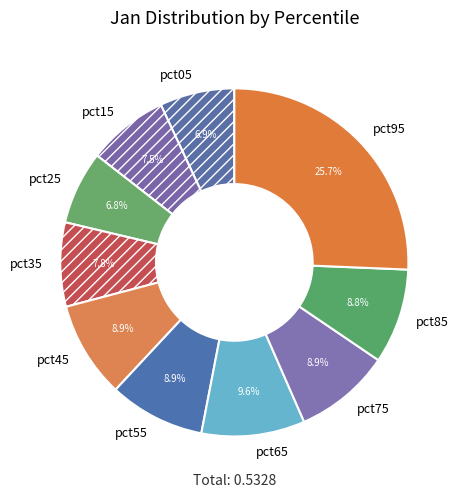

To the nearest percent, what is the average slice percentage?

10%